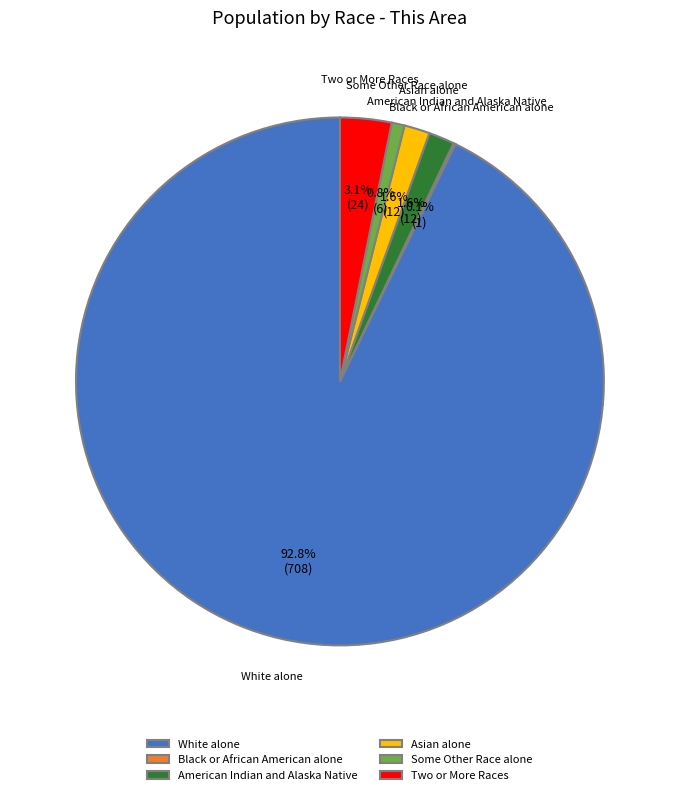

Is there a majority slice in this chart?

Yes